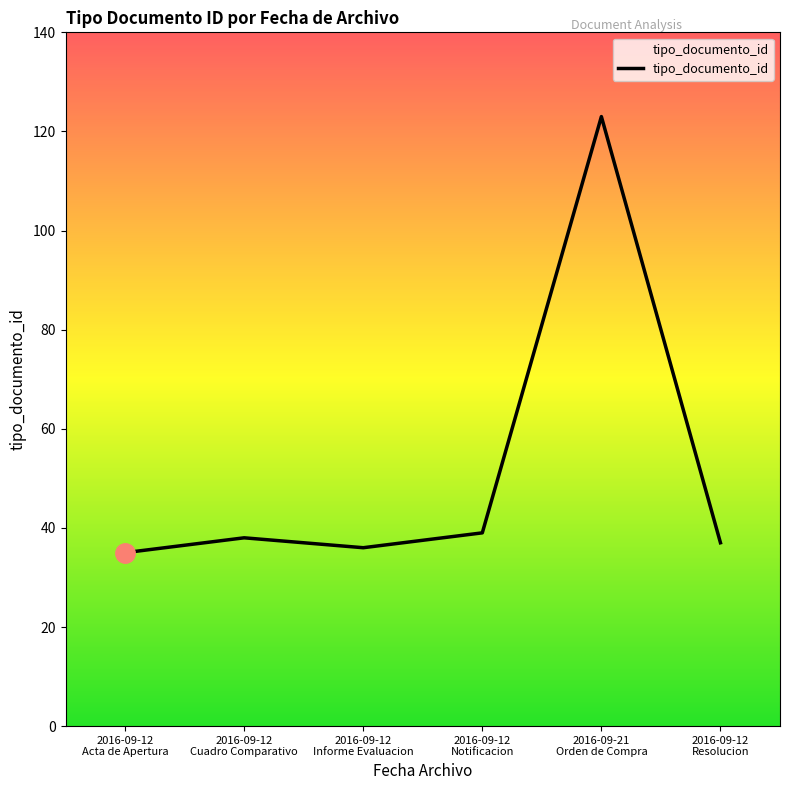

How many distinct data groups are displayed?

1